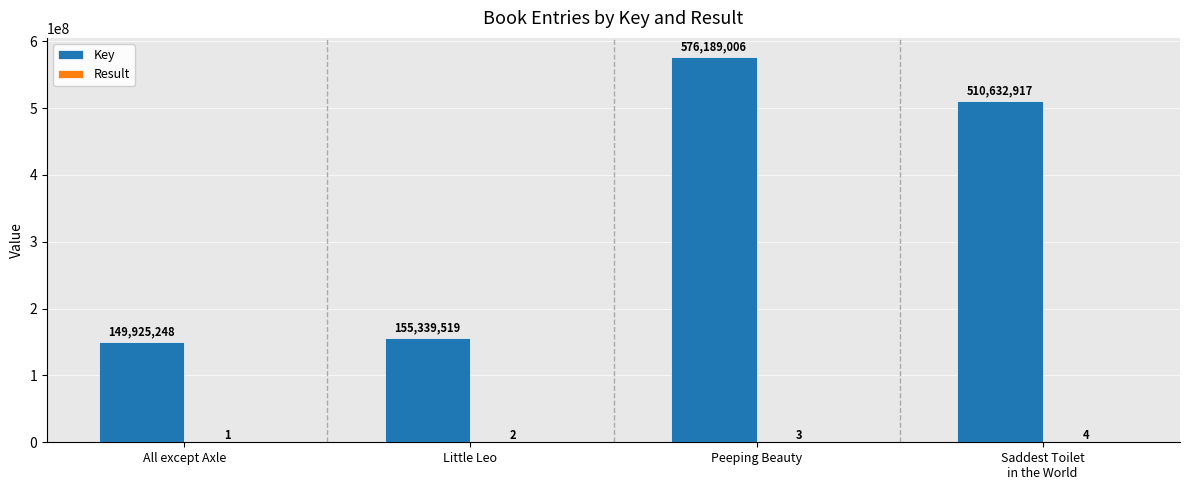

The Key series shows 337224231 at Peeping Beauty. True or false?

False